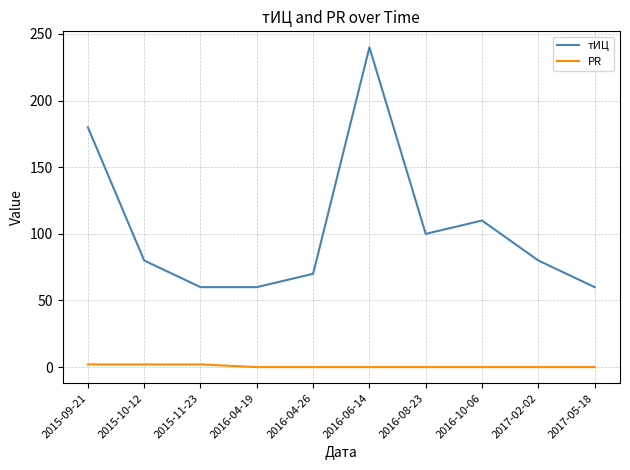

Reading right to left, what are all the values shown in this chart?

тИЦ: 60	80	110	100	240	70	60	60	80	180
PR: 0	0	0	0	0	0	0	2	2	2